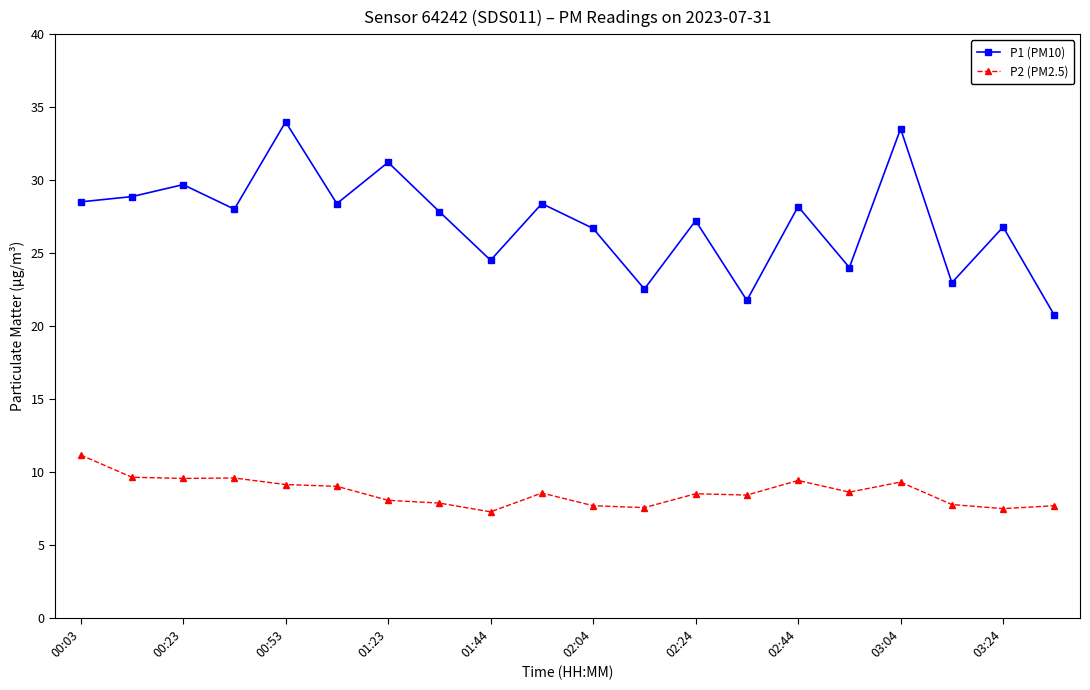

True or false: P1 (PM10) and P2 (PM2.5) intersect in this chart.

False